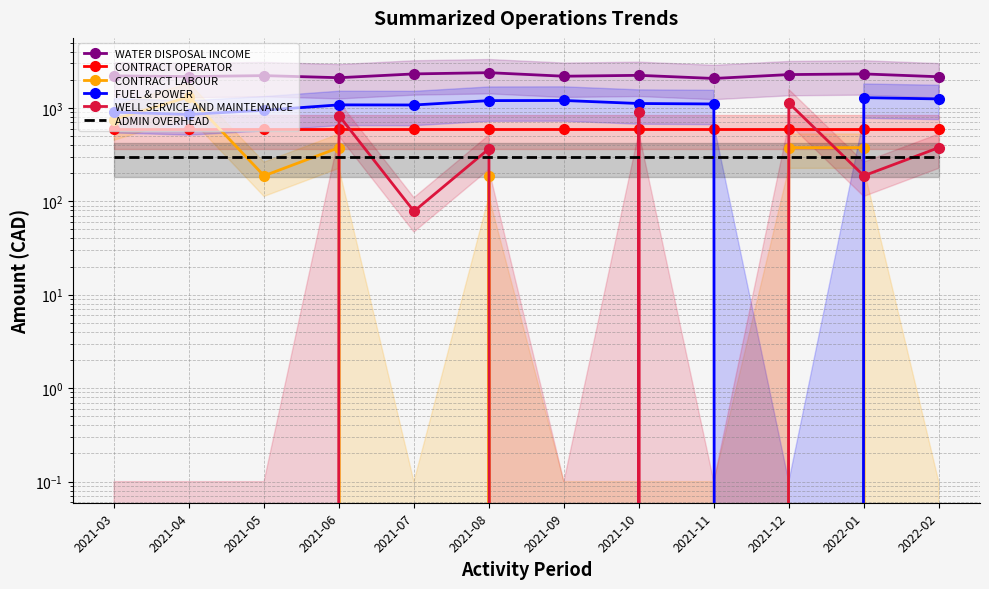

At which category is the sum across all series the highest?

2021-06